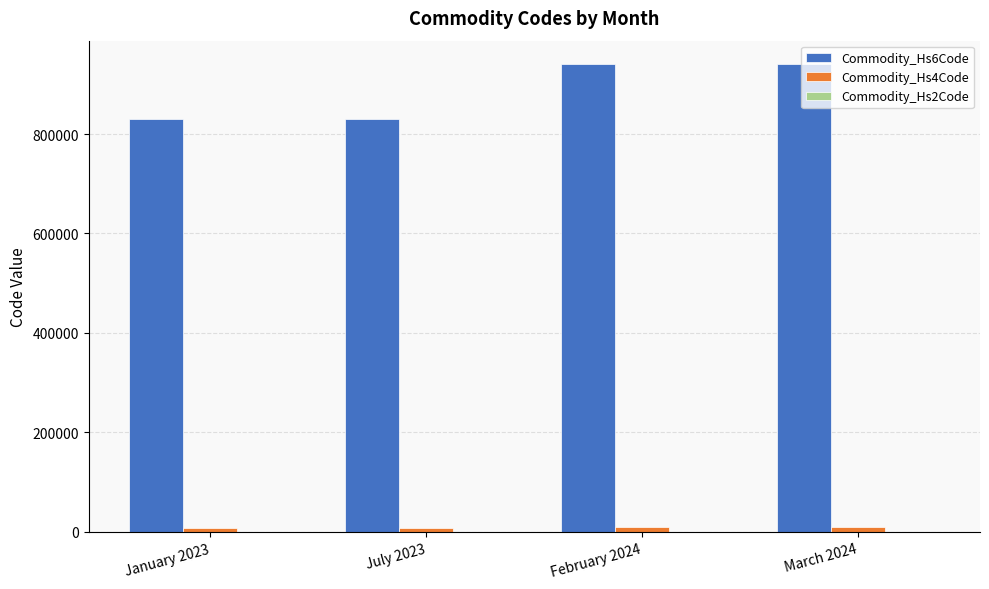

What is the average value of the Commodity_Hs6Code series?

885466